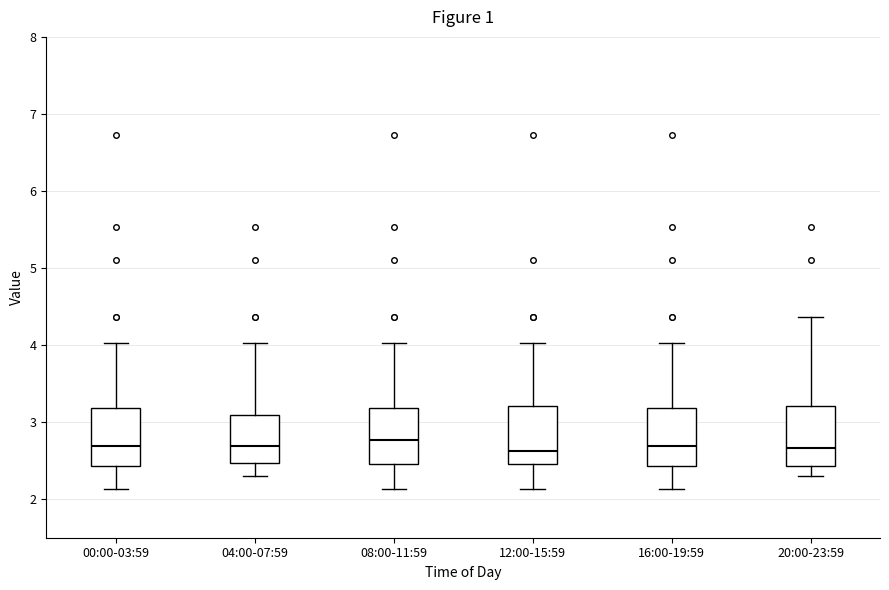

Reading left to right, read every box against the y-axis: the position of its median line, the range the box covers, and the ends of its whiskers. The values are not printed on the chart, so give them approximately, as read against the axis.

00:00-03:59: median 2.7, box 2.4 to 3.2, whiskers 2.1 to 4.0
04:00-07:59: median 2.7, box 2.5 to 3.1, whiskers 2.3 to 4.0
08:00-11:59: median 2.8, box 2.5 to 3.2, whiskers 2.1 to 4.0
12:00-15:59: median 2.6, box 2.5 to 3.2, whiskers 2.1 to 4.0
16:00-19:59: median 2.7, box 2.4 to 3.2, whiskers 2.1 to 4.0
20:00-23:59: median 2.7, box 2.4 to 3.2, whiskers 2.3 to 4.4